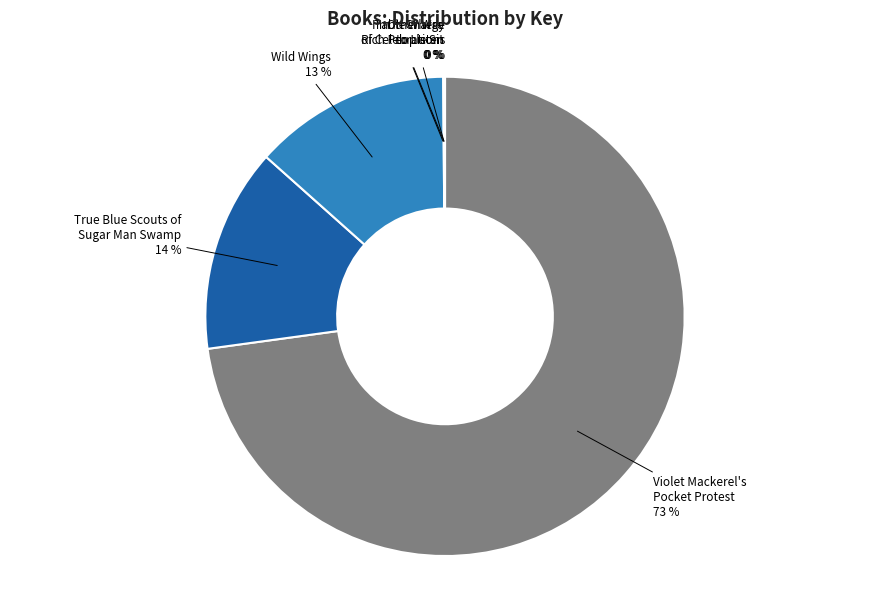

Is it true that Violet Mackerel's Pocket Protest is 83% of the pie?

False